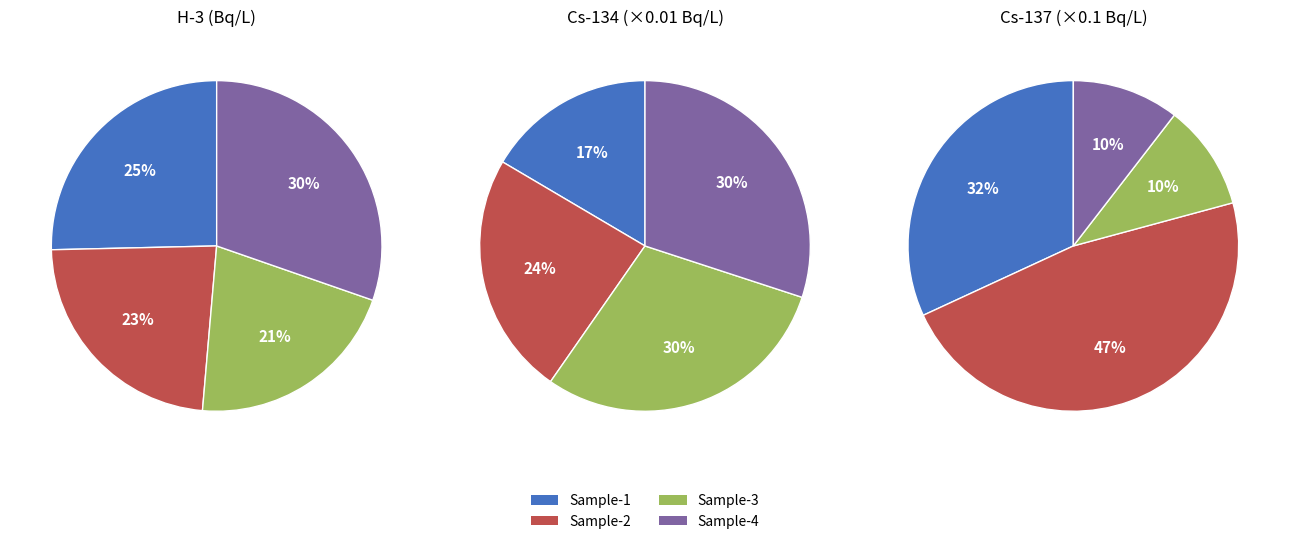

Does 3 account for over 50% of the chart?

No